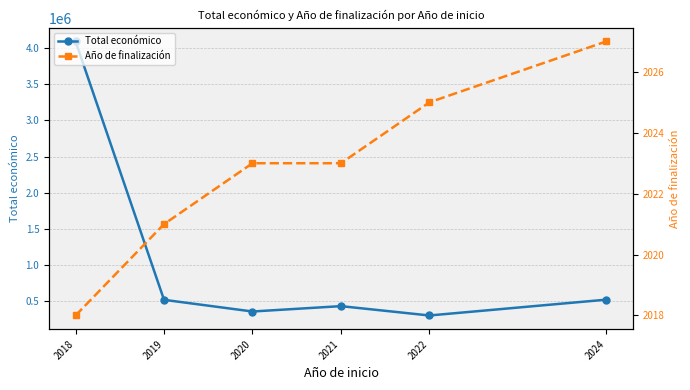

What is the lowest value of the Total económico series?

301130.0